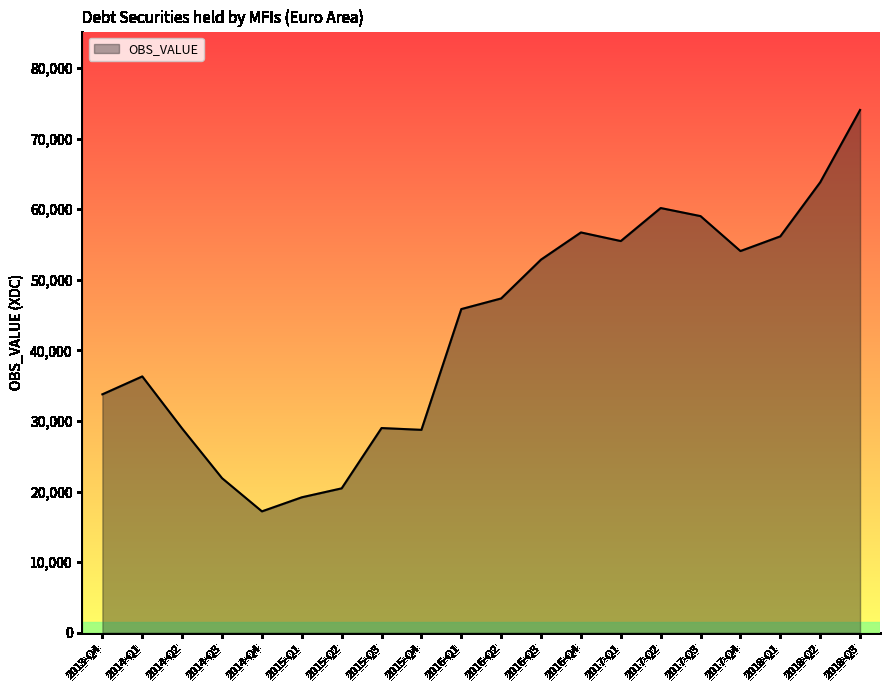

Approximately how many times larger is the value at 2016-Q4 compared to 2017-Q1?

1.0